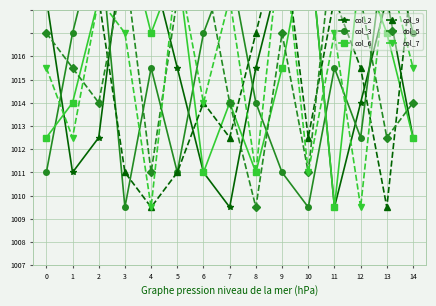

At which category does col_3 reach its first local valley?

3